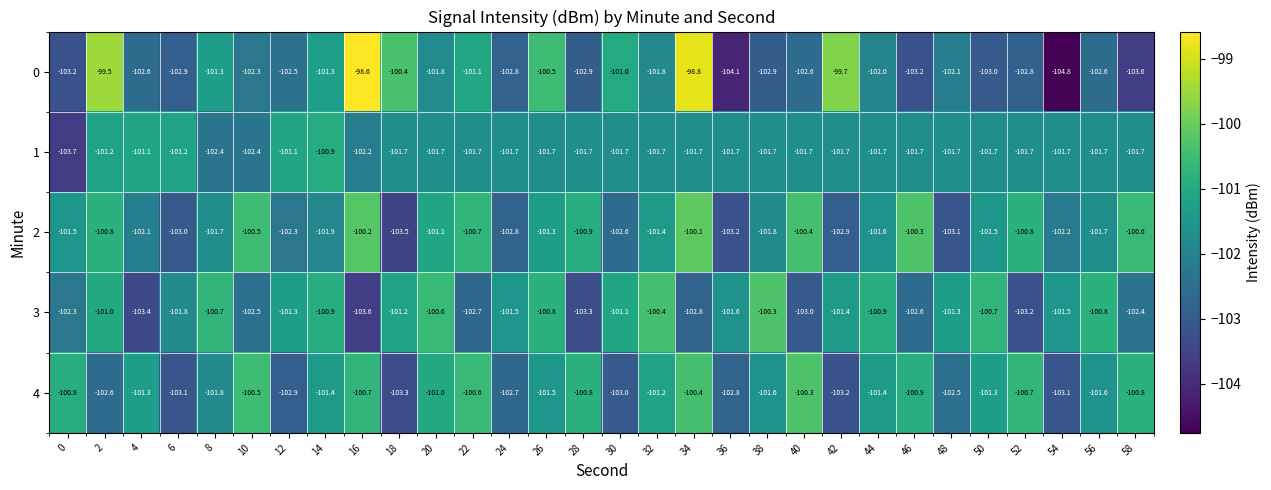

At 6, list the series in order from largest to smallest.

1, 3, 0, 2, 4